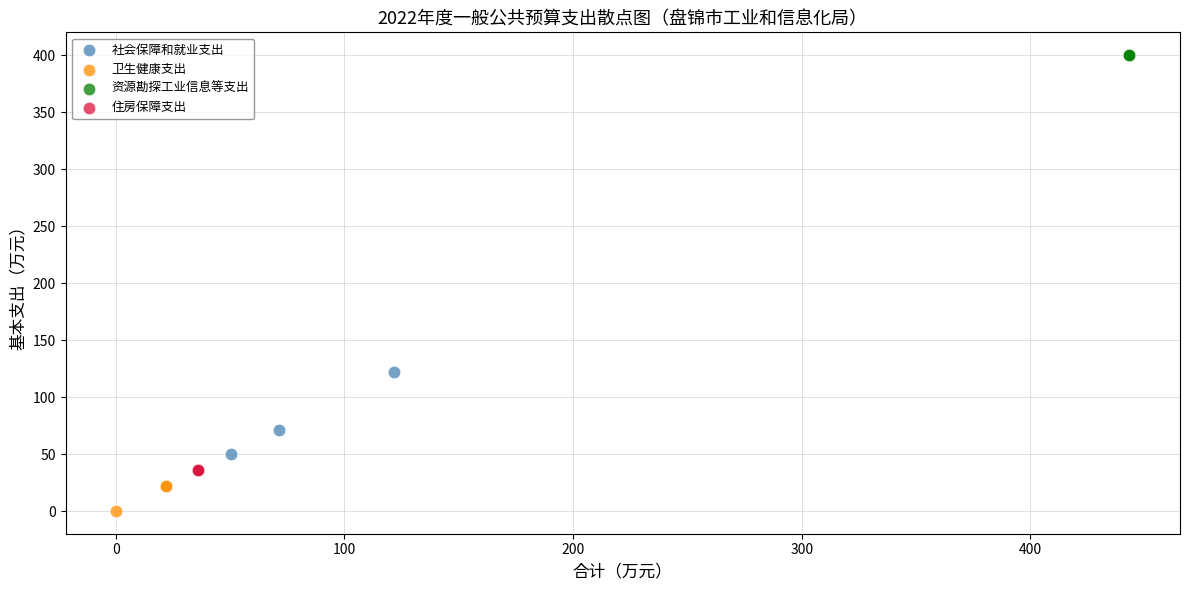

Which series reaches the maximum Y coordinate?

资源勘探工业信息等支出